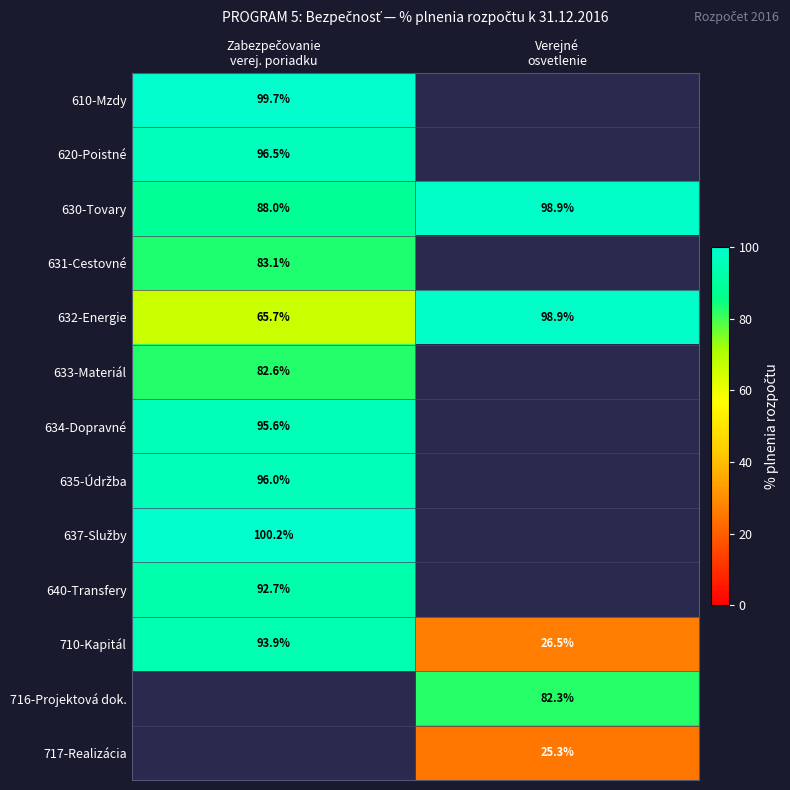

What is the sum of all 632-Energie values?

164.6